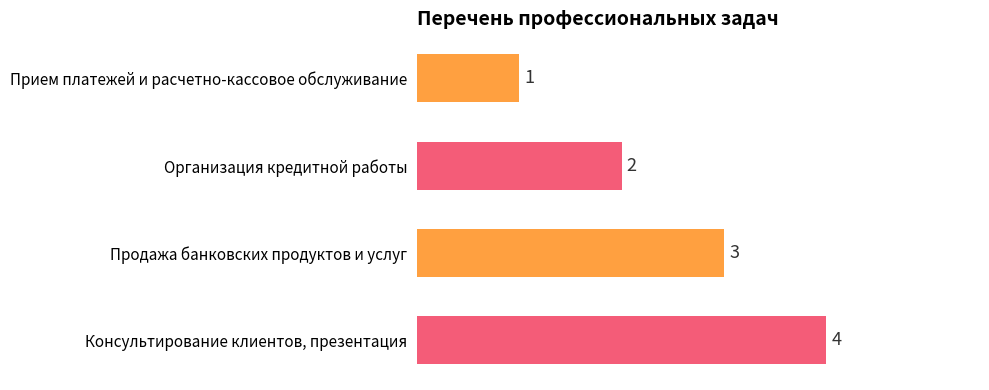

What is the ratio of the value at Организация кредитной работы to the value at Прием платежей и расчетно-кассовое обслуживание?

2.0